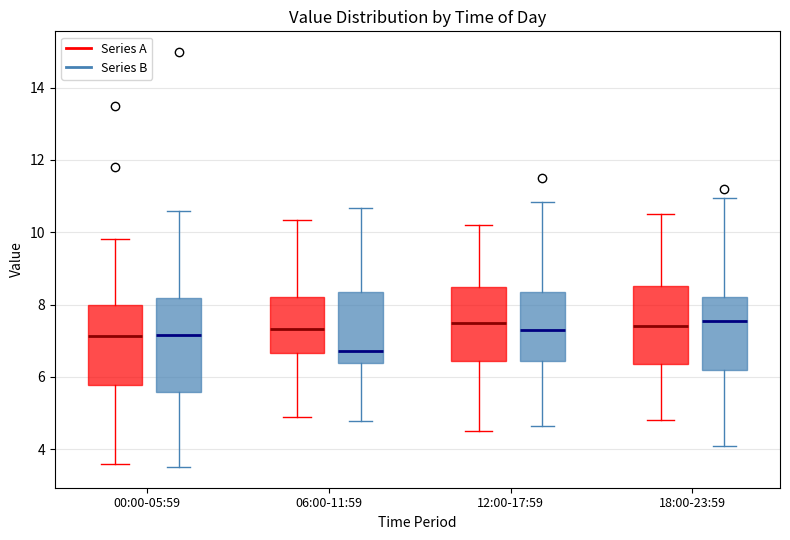

Reading left to right, read every box against the y-axis: the position of its median line, the range the box covers, and the ends of its whiskers. The values are not printed on the chart, so give them approximately, as read against the axis.

00:00-05:59 (Series A): median 7.2, box 5.8 to 8.0, whiskers 3.6 to 9.8
00:00-05:59 (Series B): median 7.2, box 5.6 to 8.2, whiskers 3.6 to 10.6
06:00-11:59 (Series A): median 7.4, box 6.6 to 8.2, whiskers 4.8 to 10.4
06:00-11:59 (Series B): median 6.8, box 6.4 to 8.4, whiskers 4.8 to 10.6
12:00-17:59 (Series A): median 7.6, box 6.4 to 8.6, whiskers 4.6 to 10.2
12:00-17:59 (Series B): median 7.4, box 6.4 to 8.4, whiskers 4.6 to 10.8
18:00-23:59 (Series A): median 7.4, box 6.4 to 8.6, whiskers 4.8 to 10.6
18:00-23:59 (Series B): median 7.6, box 6.2 to 8.2, whiskers 4.0 to 11.0